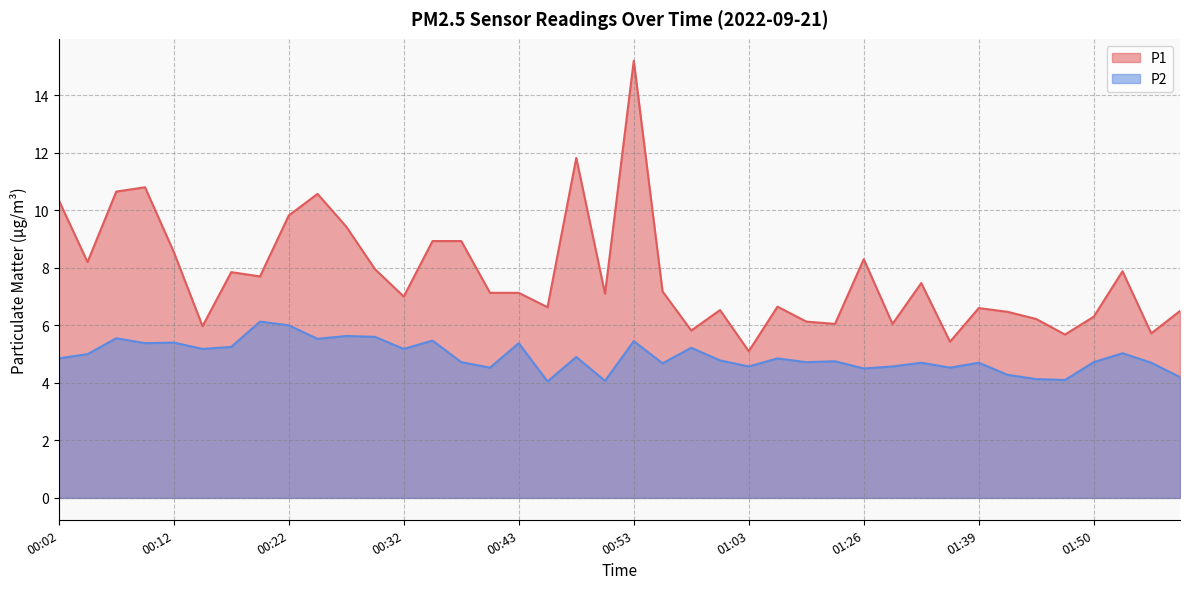

What is the maximum value for P1?

15.2